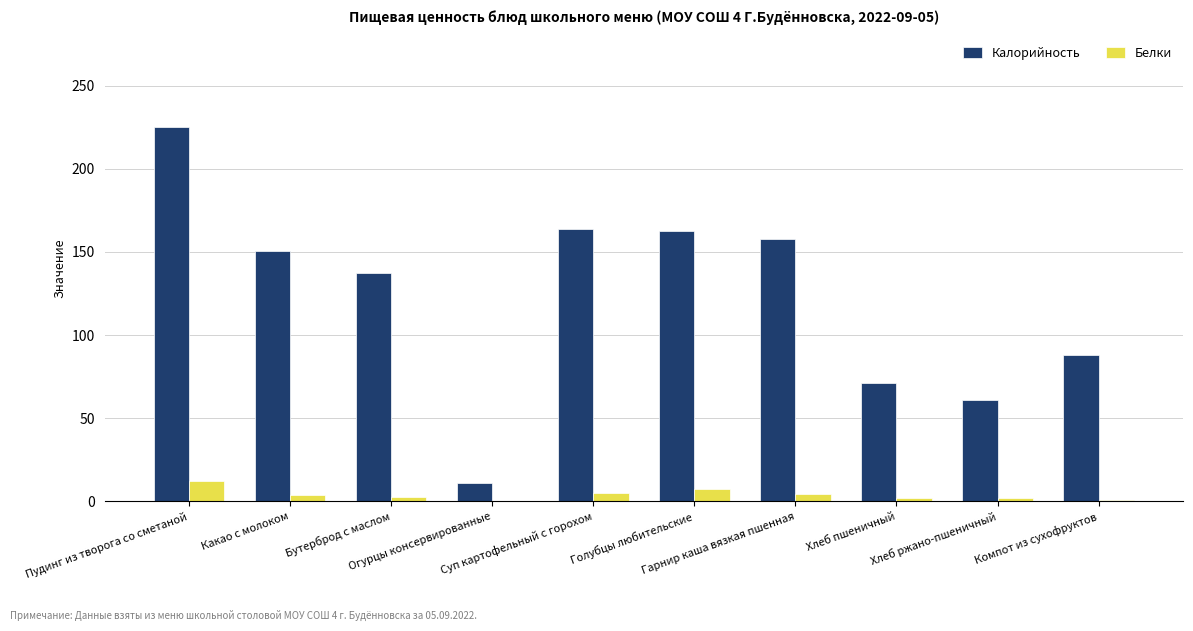

Which series has the largest total across all categories?

Калорийность